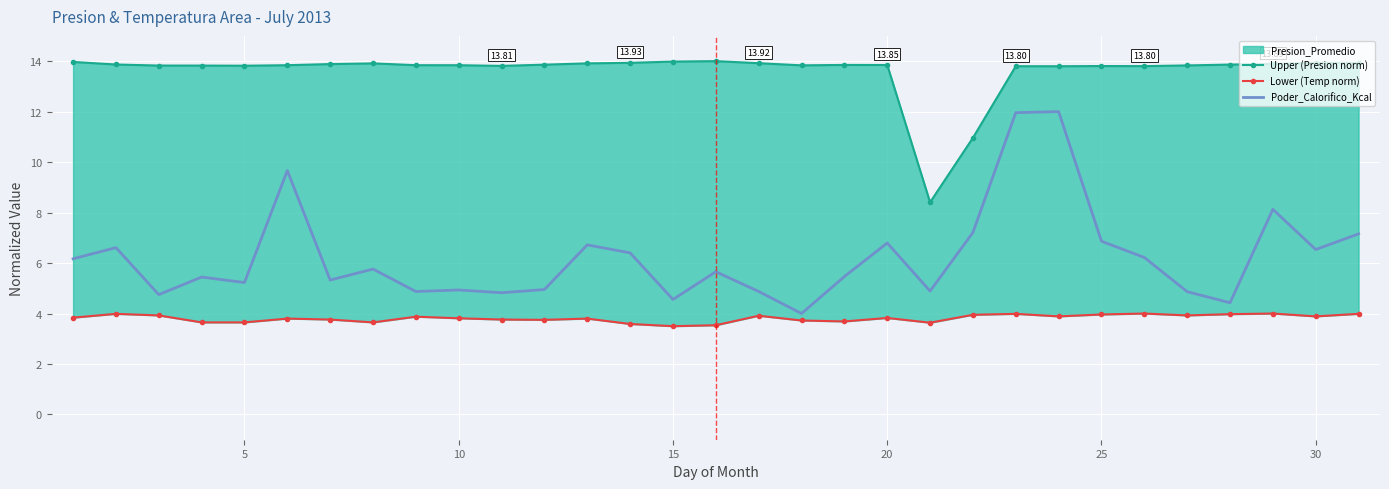

How many lines are shown in the chart?

3